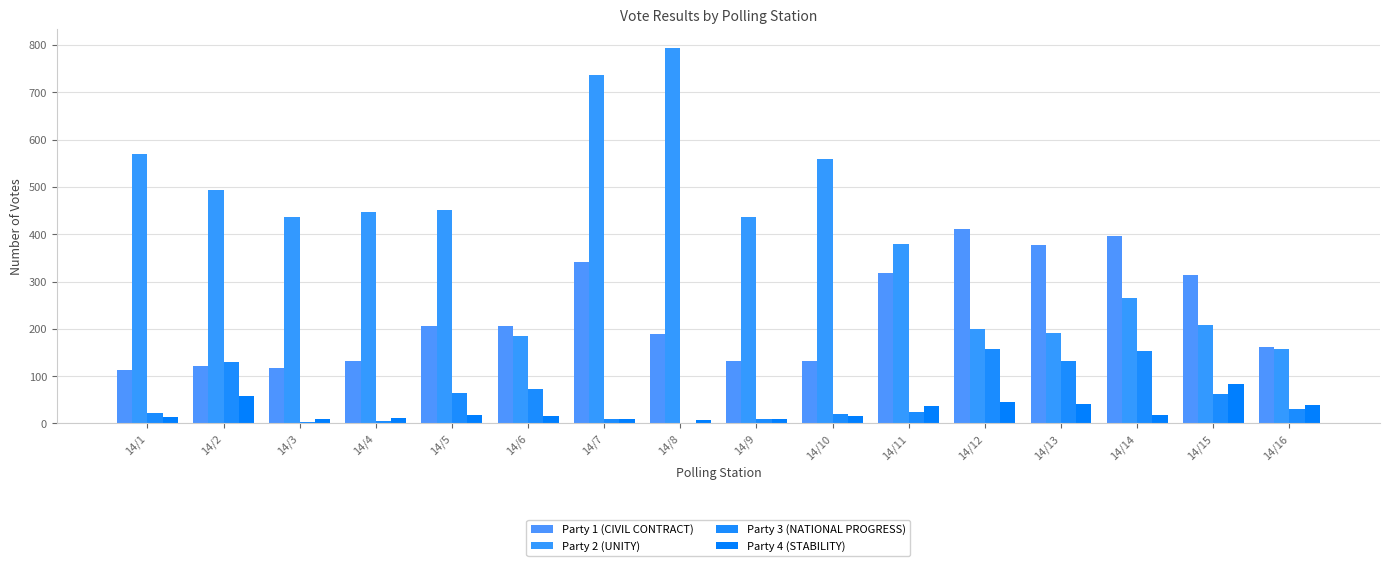

Rank the categories by Party 2 (UNITY) value from highest to lowest.

14/8, 14/7, 14/1, 14/10, 14/2, 14/5, 14/4, 14/3, 14/9, 14/11, 14/14, 14/15, 14/12, 14/13, 14/6, 14/16